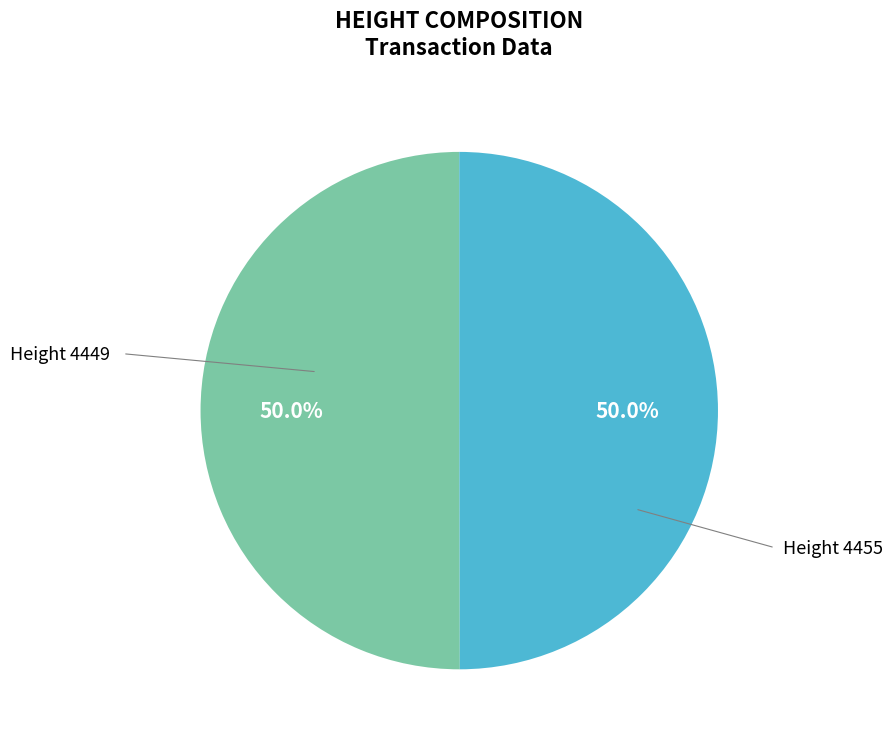

Which category has the smallest portion of the pie?

4449